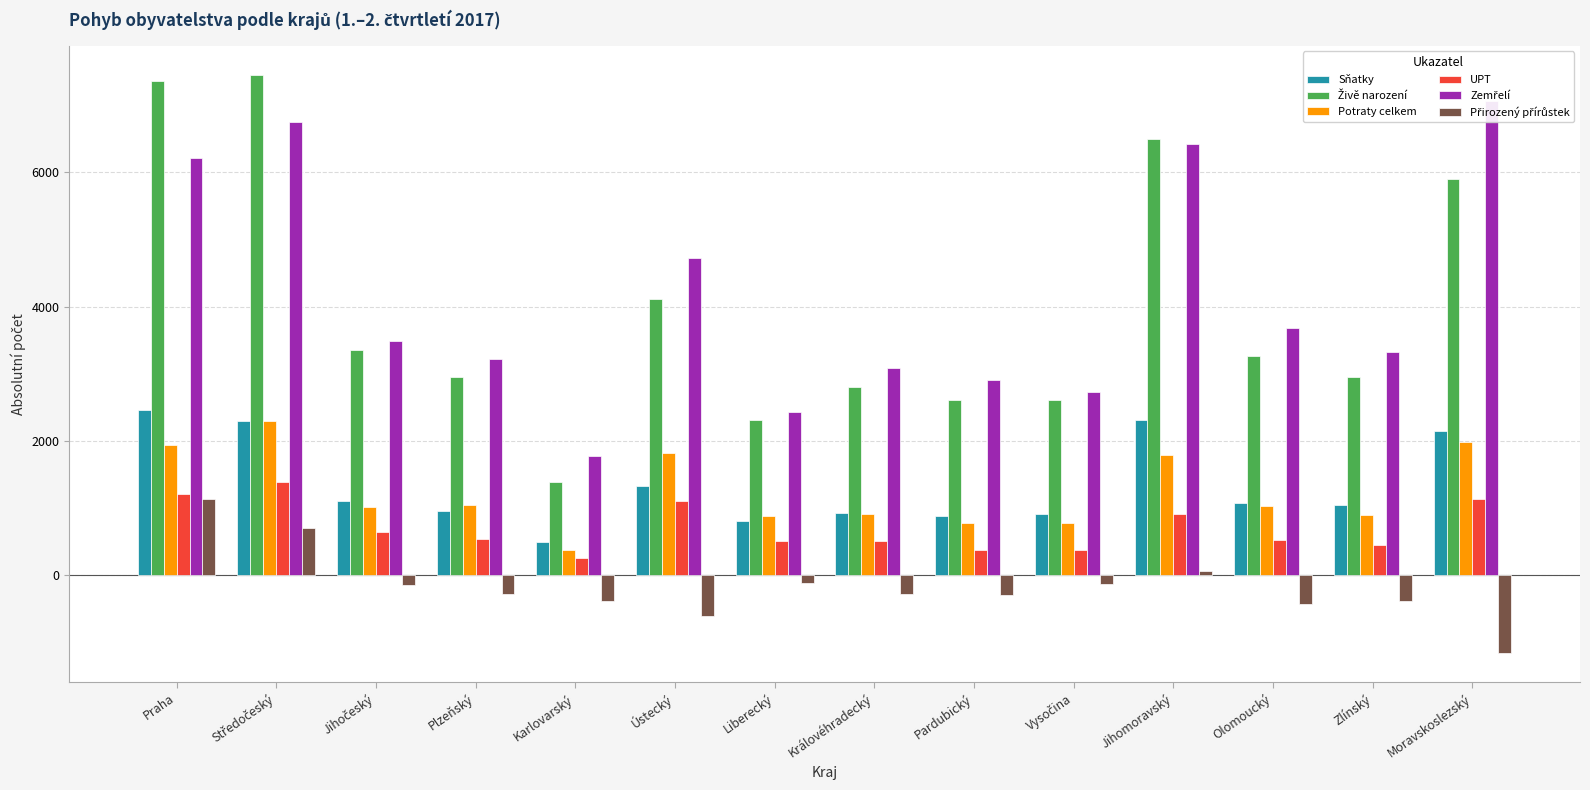

List the labels in order of Přirozený přírůstek value, smallest first.

Moravskoslezský, Ústecký, Olomoucký, Zlínský, Karlovarský, Pardubický, Královéhradecký, Plzeňský, Jihočeský, Vysočina, Liberecký, Jihomoravský, Středočeský, Praha